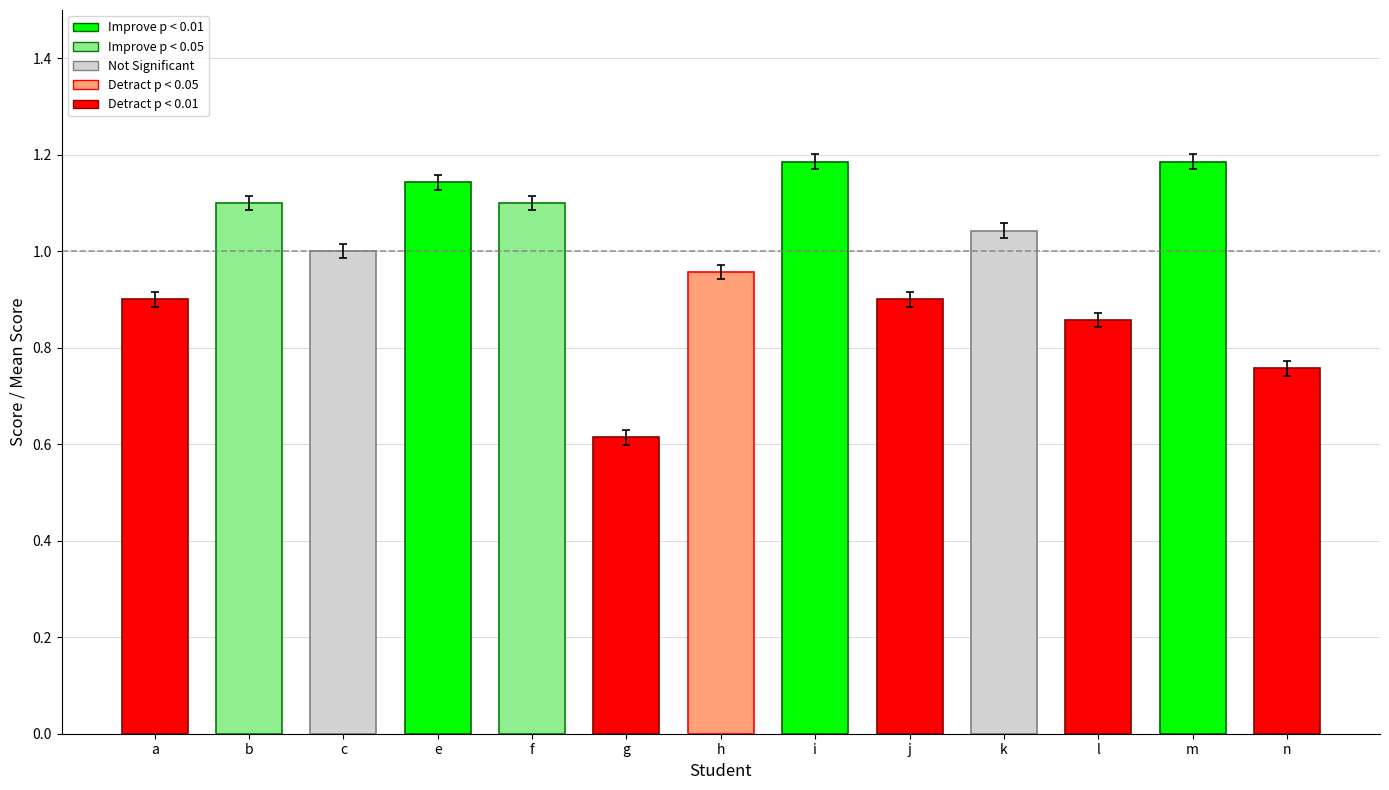

What is the difference between the values at b and l?

0.2